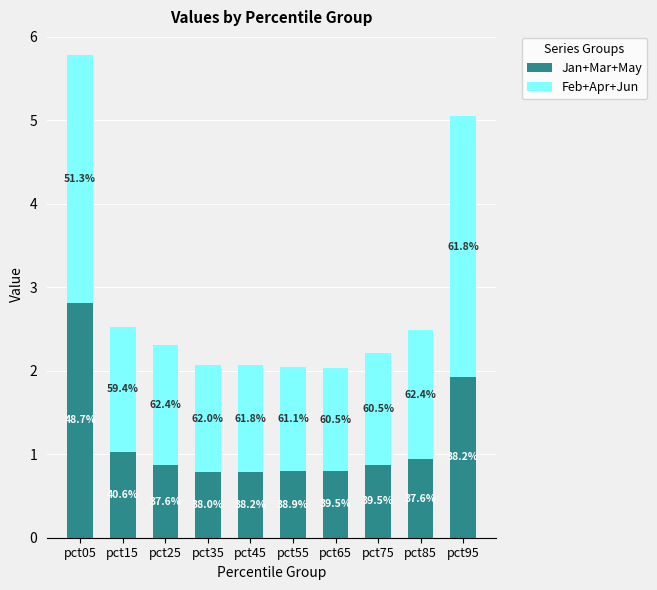

Does the chart contain stacked bars?

Yes